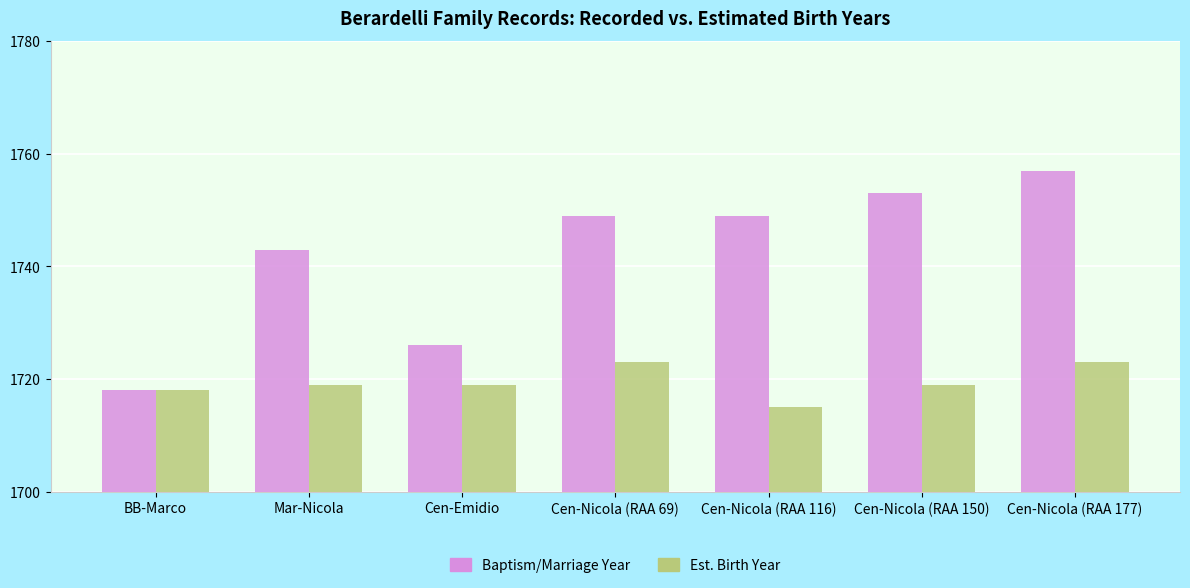

What is the lowest value of the Baptism/Marriage Year series?

1718